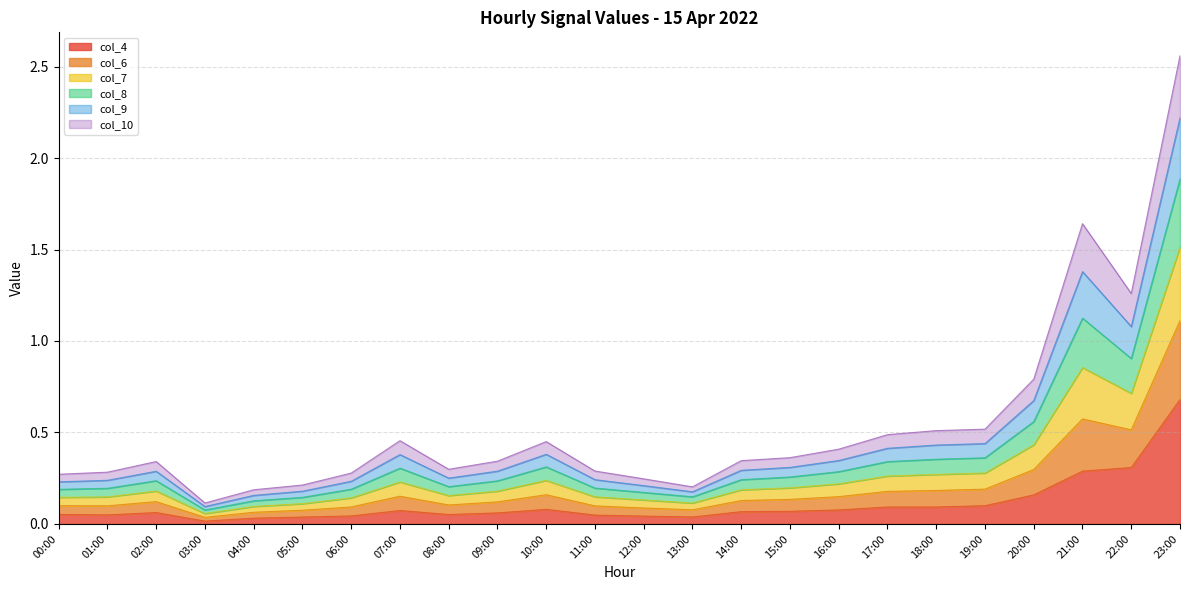

True or false: col_8 and col_4 intersect in this chart.

False